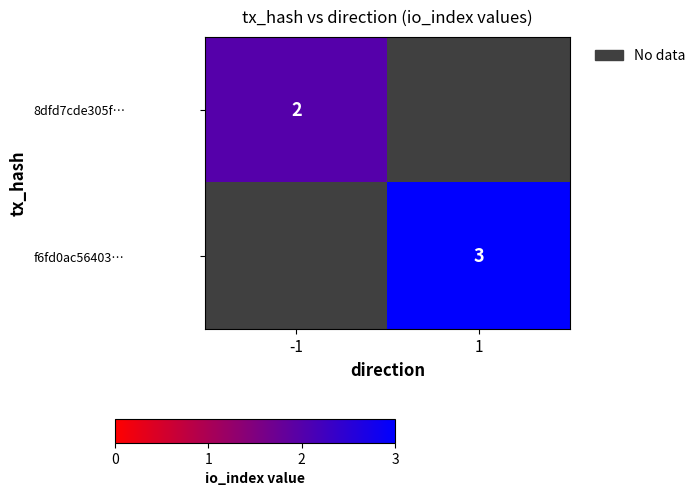

The value of f6fd0ac56403… at 1 is 3. True or false?

True